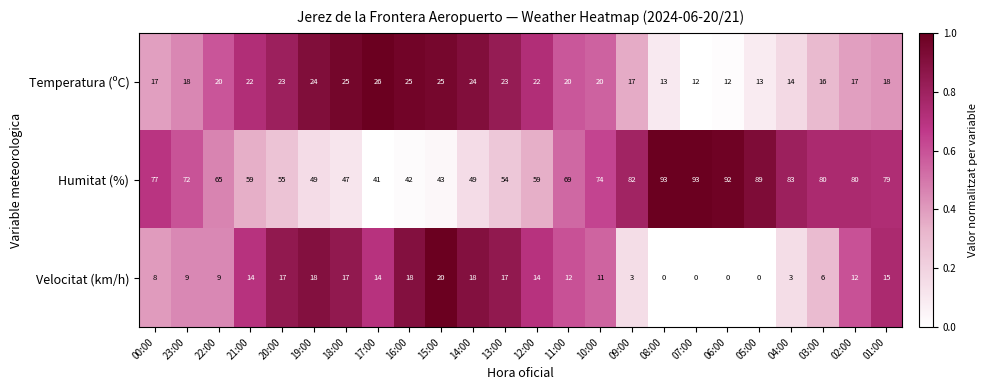

The value of Temperatura (ºC) at 05:00 is 5. True or false?

False